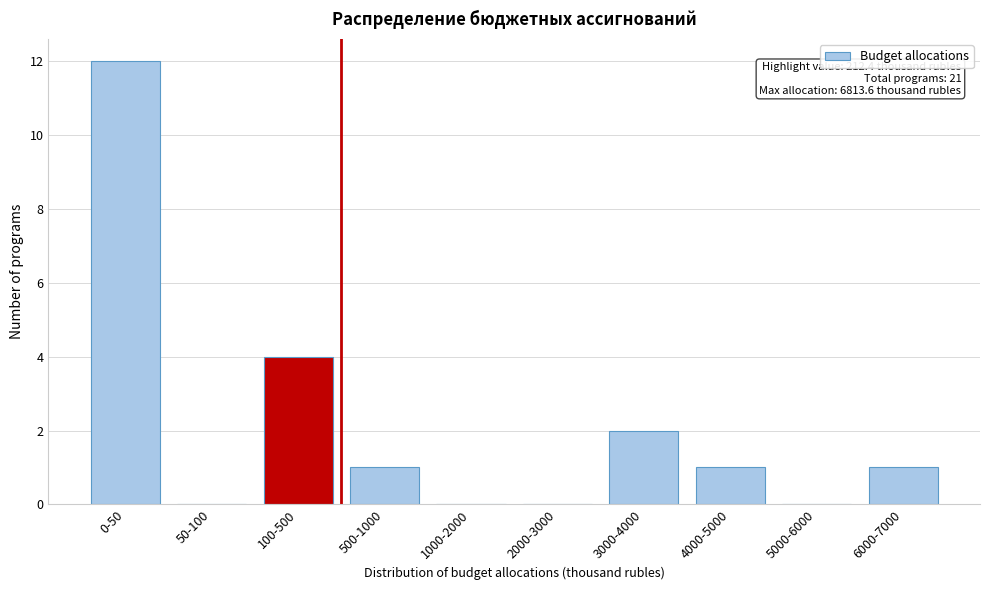

Reading right to left, list all the values displayed in this chart.

6000-7000=1	5000-6000=0	4000-5000=1	3000-4000=2	2000-3000=0	1000-2000=0	500-1000=1	100-500=4	50-100=0	0-50=12